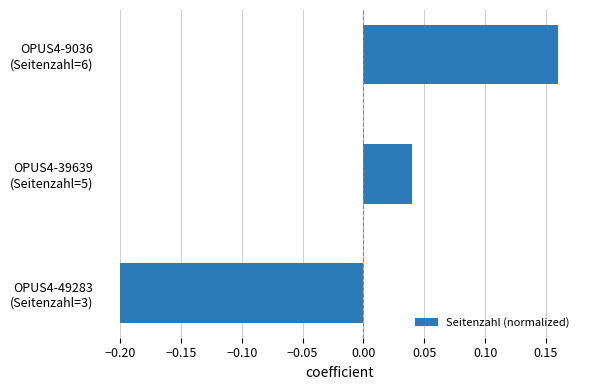

Which label corresponds to the smallest value in the chart?

OPUS4-49283
(Seitenzahl=3)